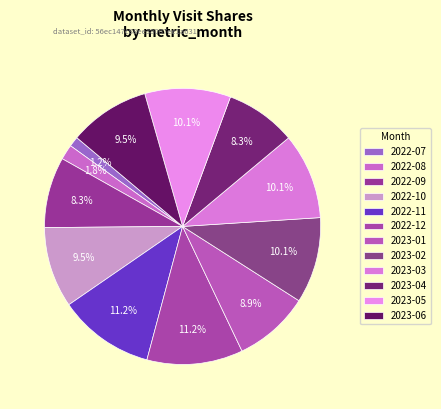

How many segments does this pie chart have?

12